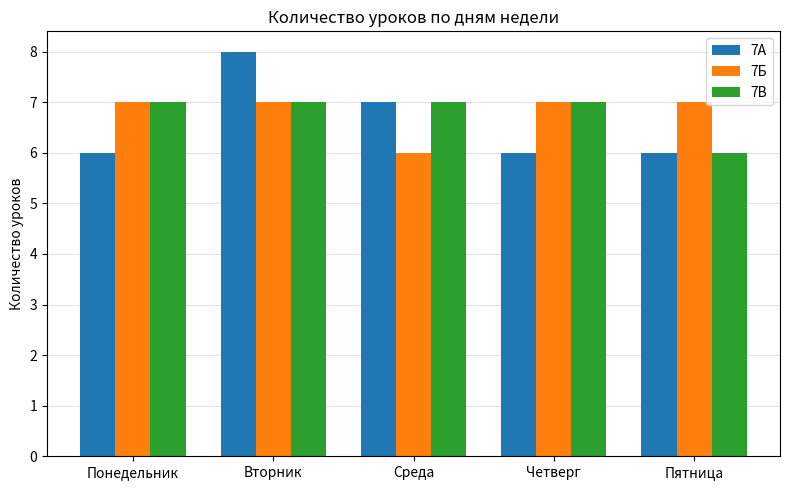

What is the label of the 5th bar from the right?

Понедельник